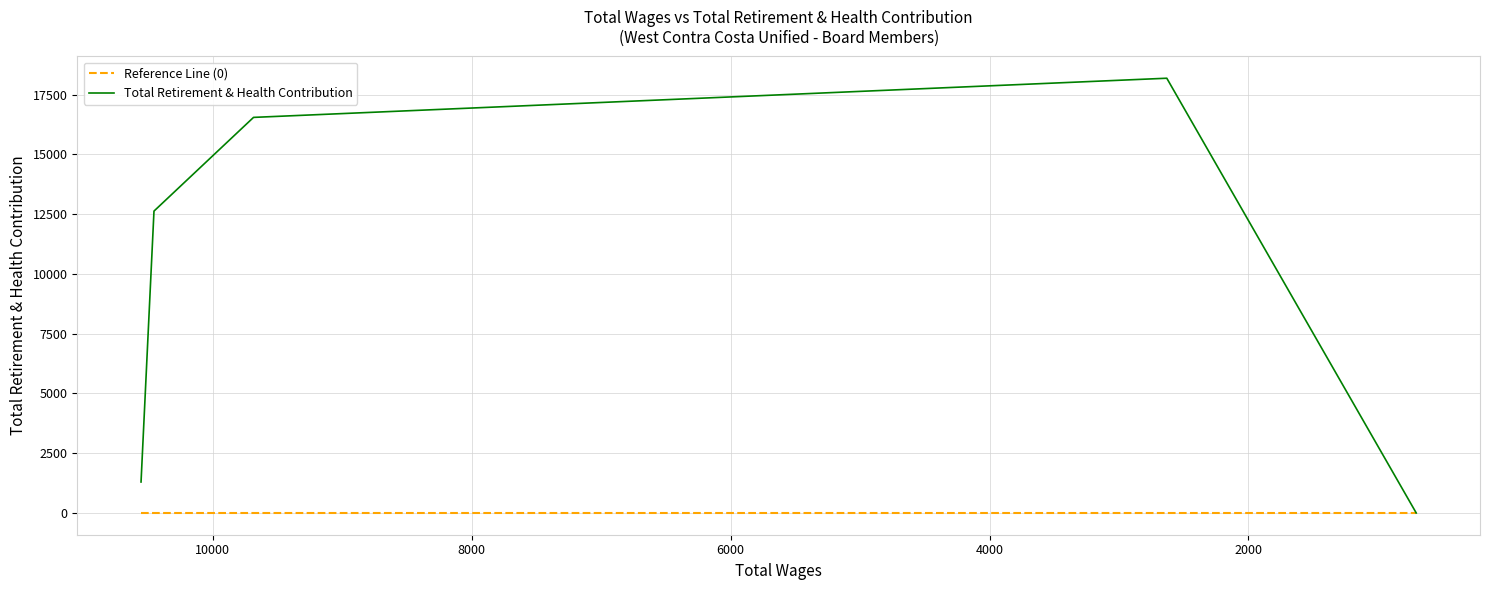

True or false: Reference Line (0) and Total Retirement & Health Contribution intersect in this chart.

False